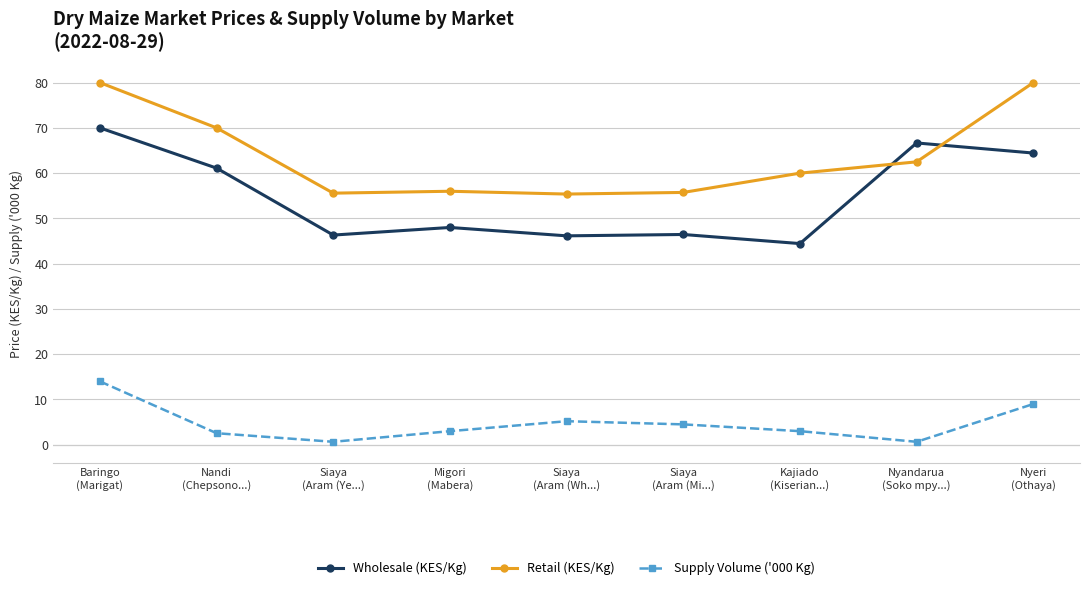

List the series in order of their peak value, lowest first.

Supply Volume ('000 Kg), Wholesale (KES/Kg), Retail (KES/Kg)